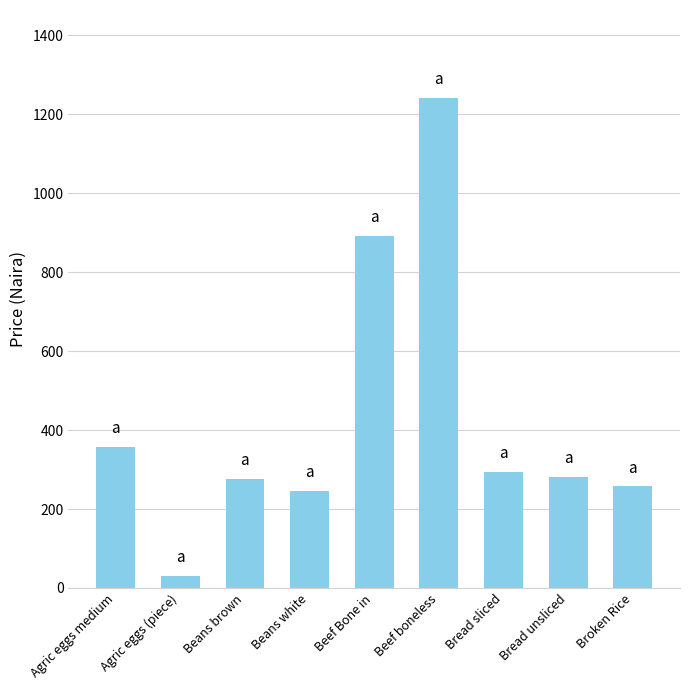

How many distinct data groups are displayed?

1